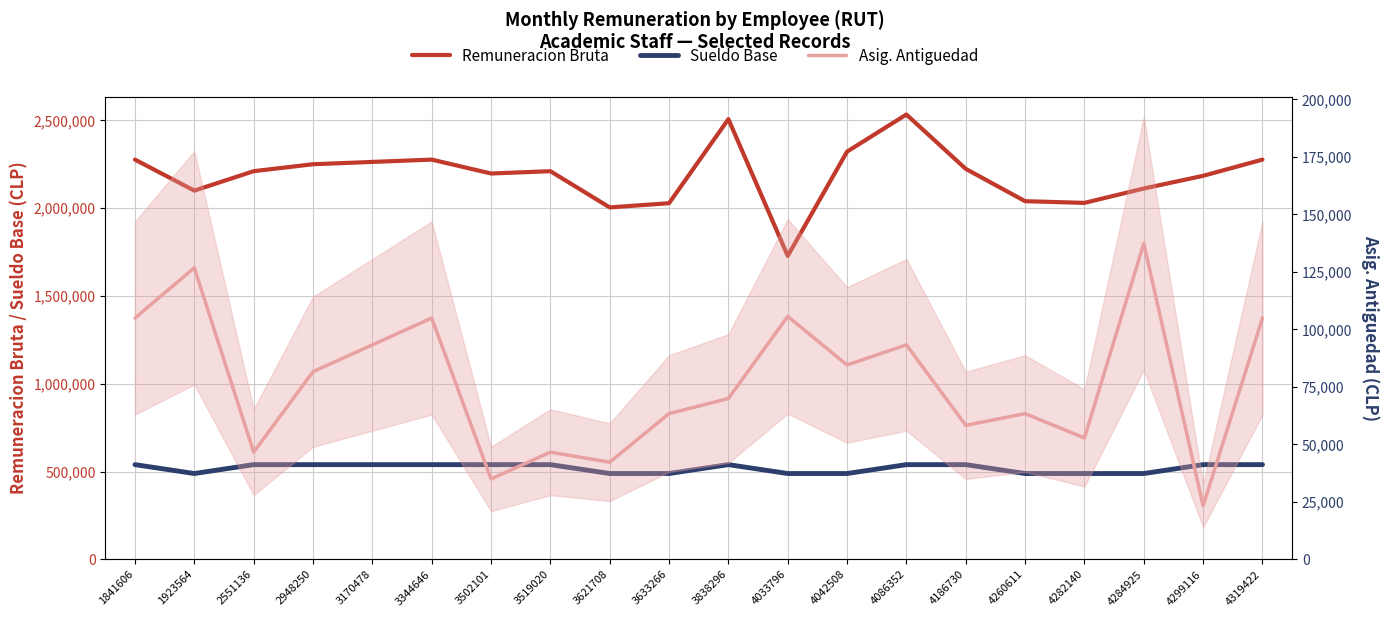

True or false: Asig. Antiguedad and Sueldo Base intersect in this chart.

False